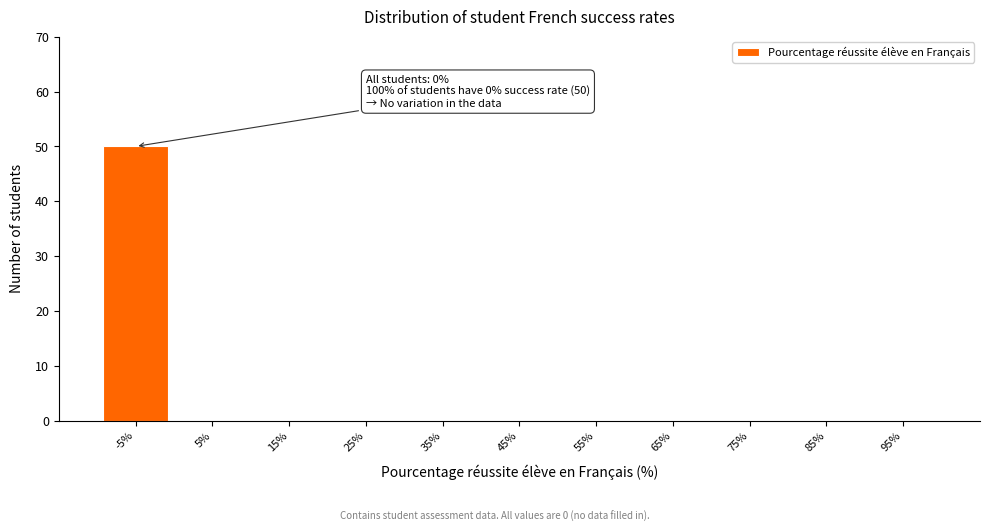

Reading right to left, what are all the values shown in this chart?

95%=0	85%=0	75%=0	65%=0	55%=0	45%=0	35%=0	25%=0	15%=0	5%=0	-5%=50